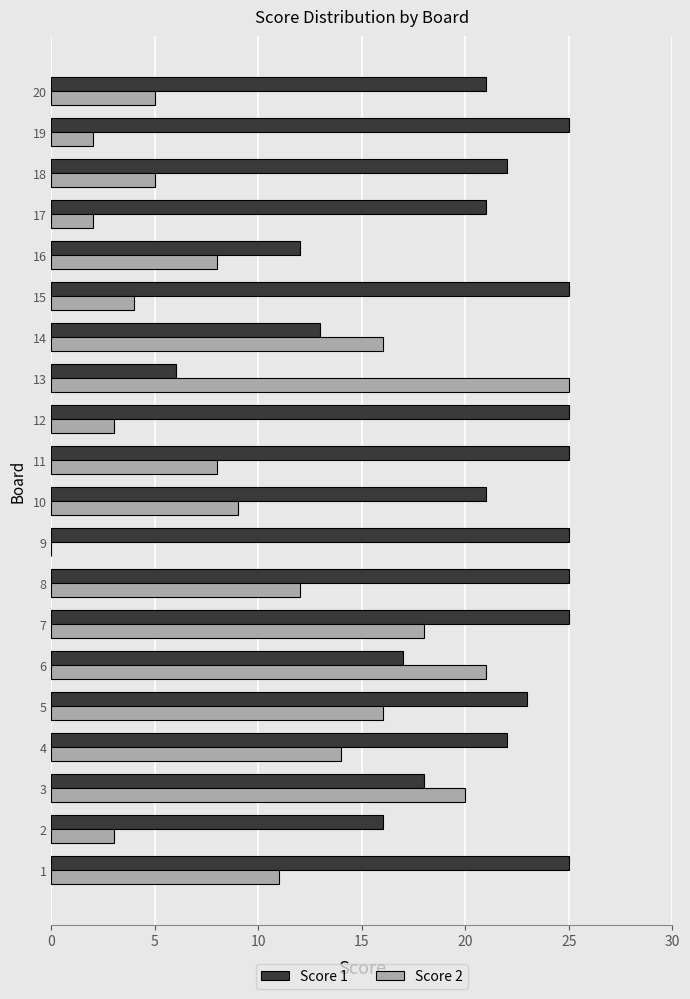

Count the number of categories in the chart.

20